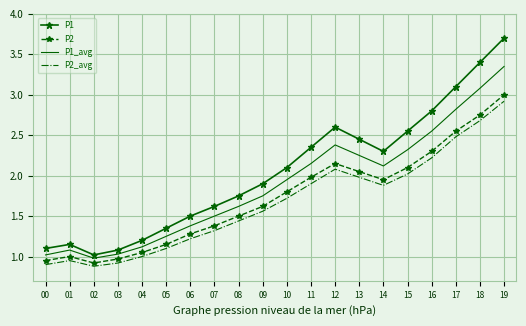

List the series in order of their overall mean, lowest first.

P2_avg, P2, P1_avg, P1